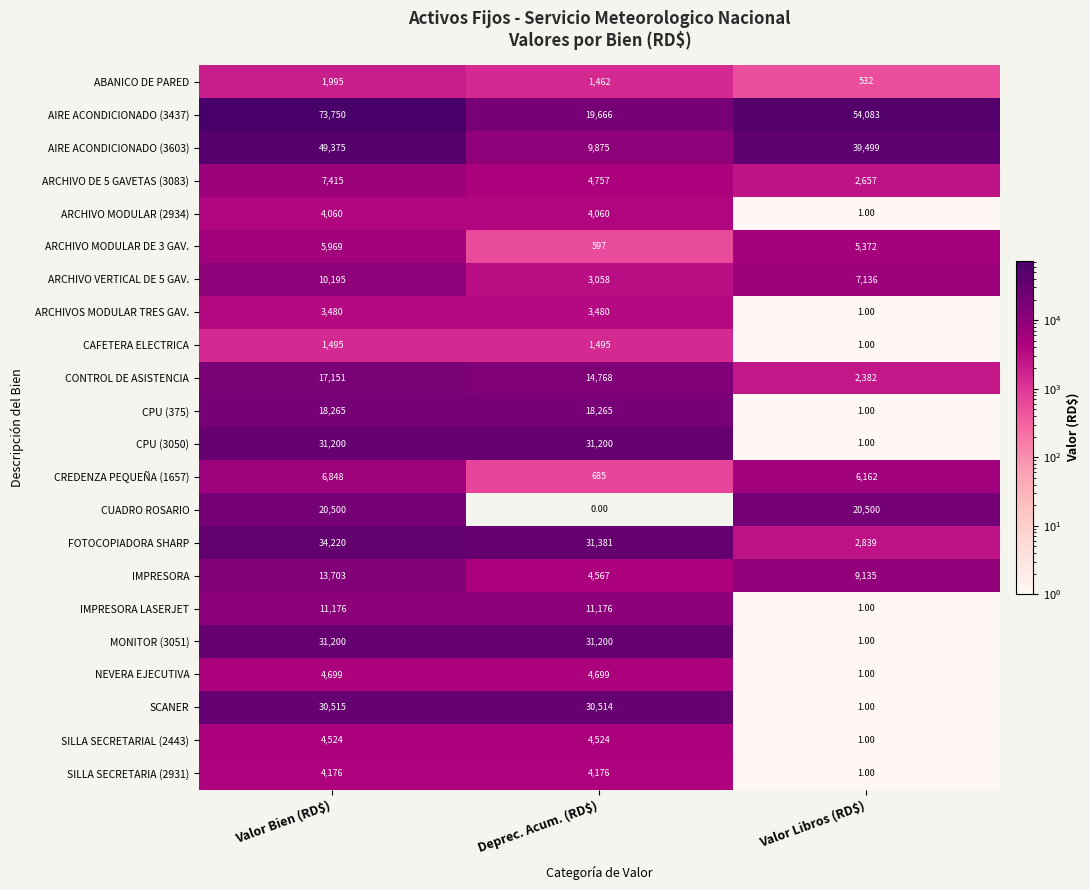

Which category has the highest value across all series?

Valor Bien (RD$)